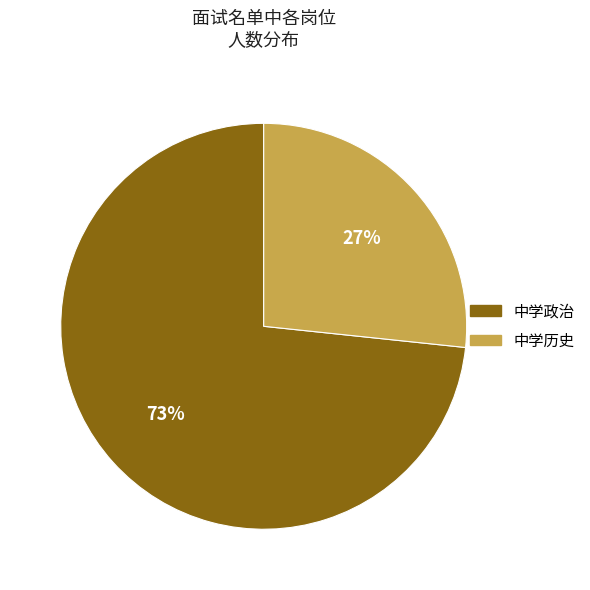

What is the largest slice in the pie chart?

中学政治